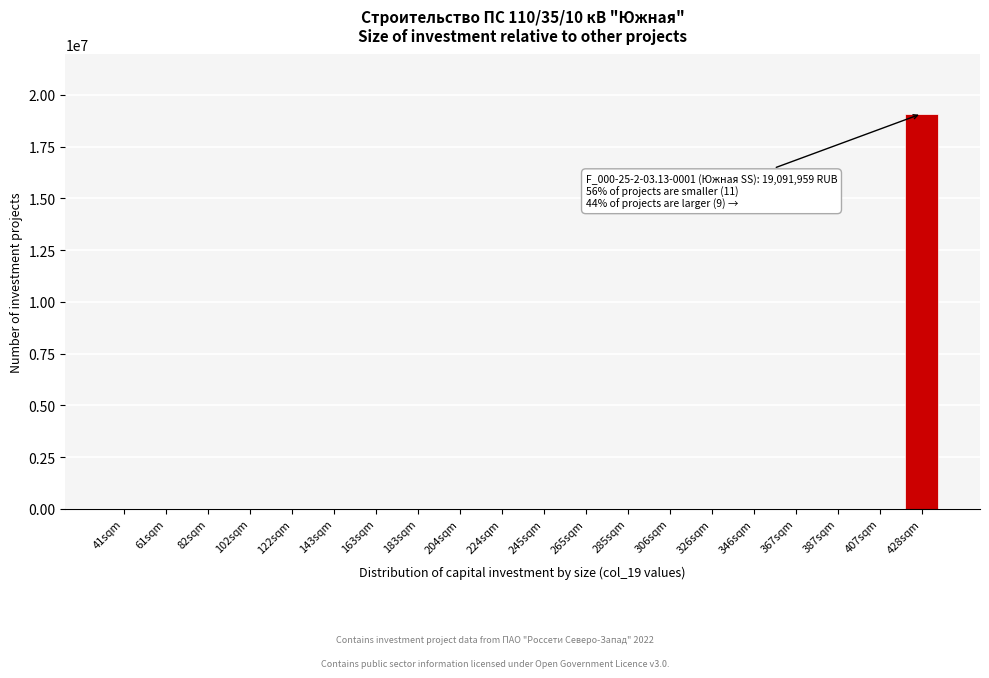

What is the greatest value displayed?

19091959